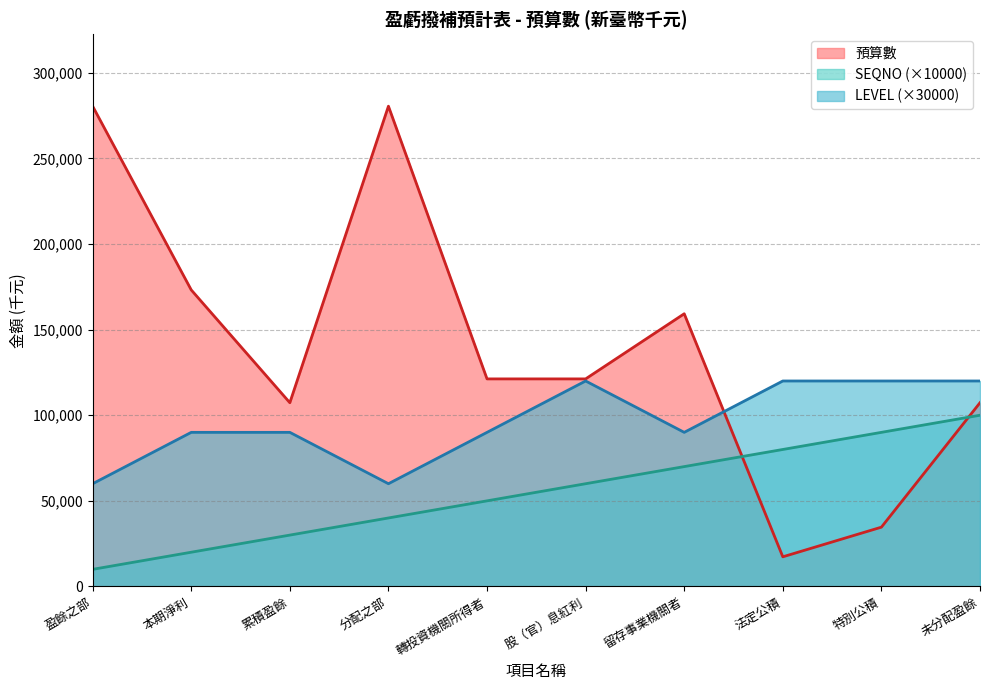

The value of 預算數 at 未分配盈餘 is 107303. True or false?

True